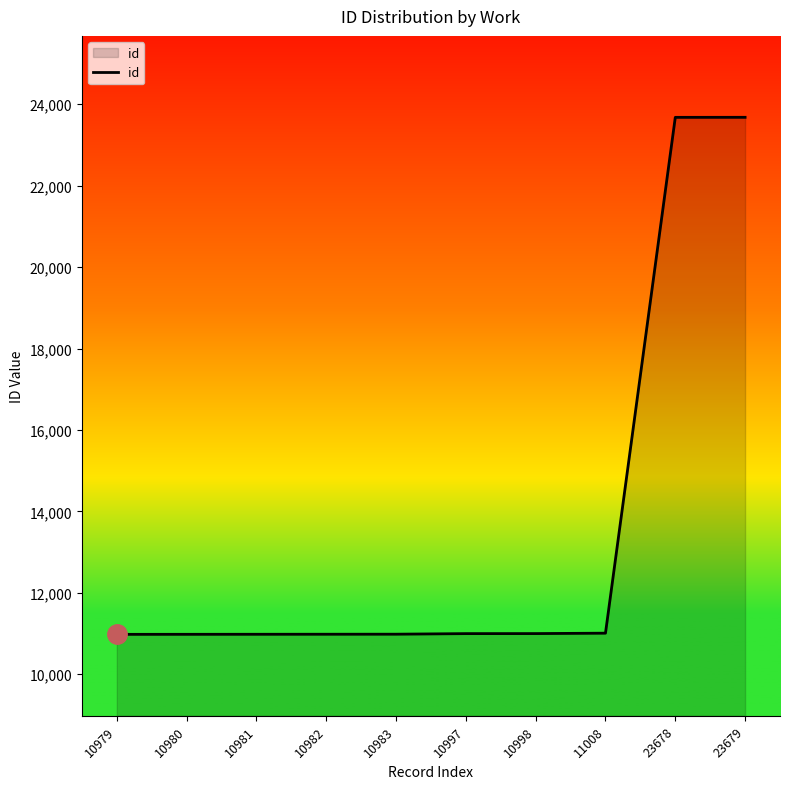

Which has a higher value, 10997 or 23679?

23679